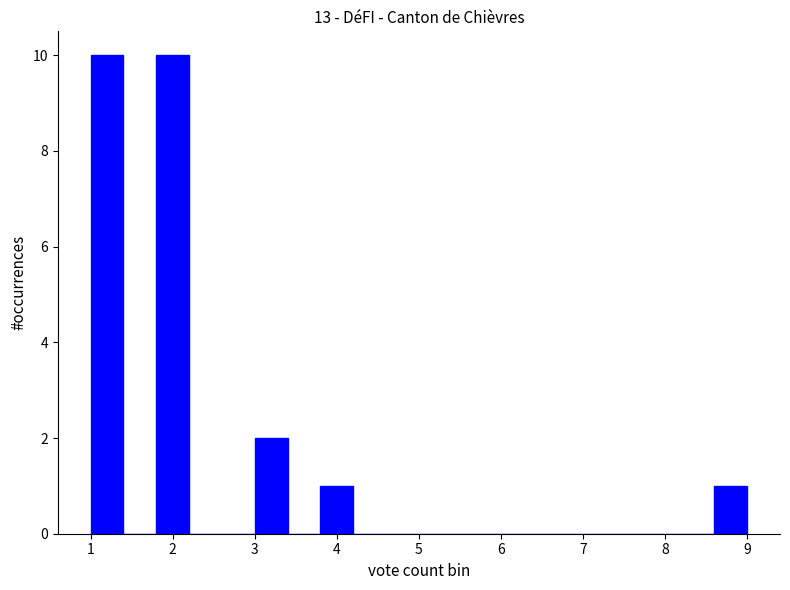

Reading left to right, list every bar in this chart as the range it spans on the x-axis followed by its height. The values are not printed on the chart, so give them approximately, as read against the axis.

1.0 to 1.4: 10
1.4 to 1.8: 0
1.8 to 2.2: 10
2.2 to 2.6: 0
2.6 to 3.0: 0
3.0 to 3.4: 2
3.4 to 3.8: 0
3.8 to 4.2: 1
4.2 to 4.6: 0
4.6 to 5.0: 0
5.0 to 5.4: 0
5.4 to 5.8: 0
5.8 to 6.2: 0
6.2 to 6.6: 0
6.6 to 7.0: 0
7.0 to 7.4: 0
7.4 to 7.8: 0
7.8 to 8.2: 0
8.2 to 8.6: 0
8.6 to 9.0: 1